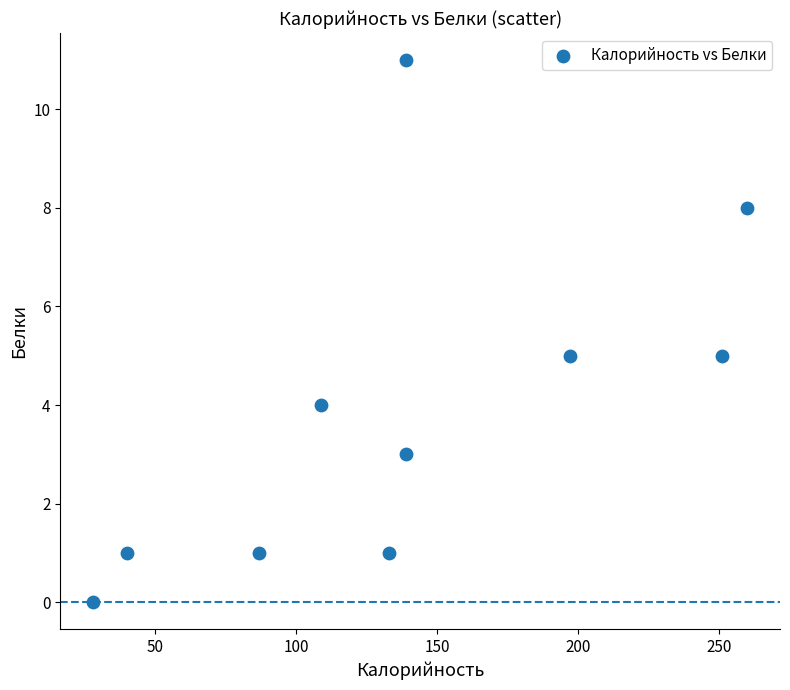

What is the average X value?

138